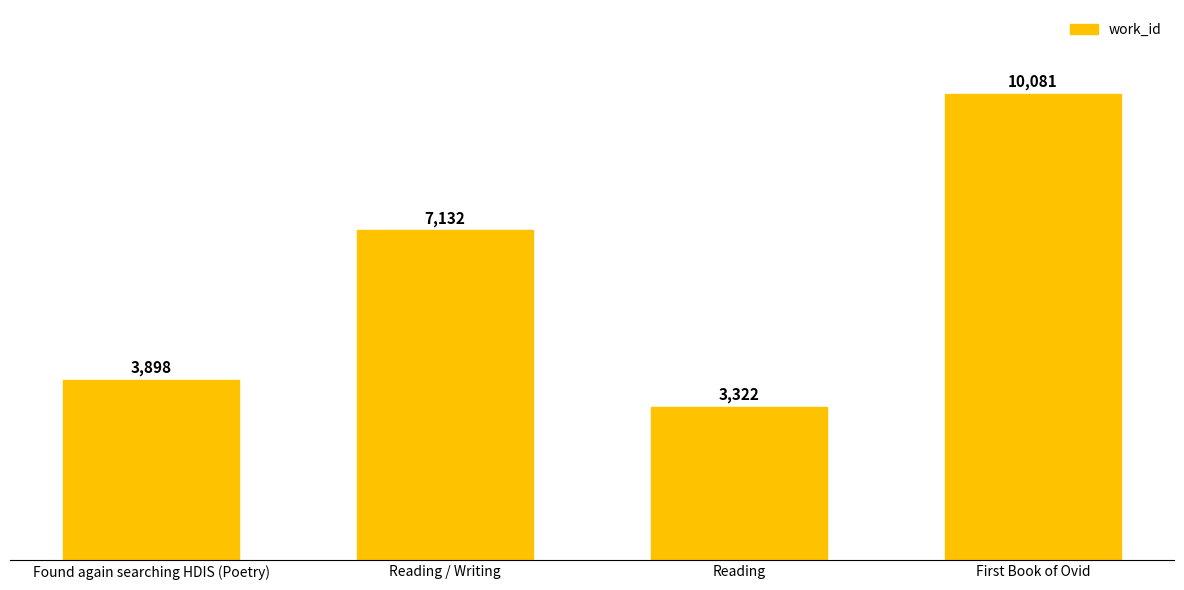

Which category has the highest value across all series?

First Book of Ovid